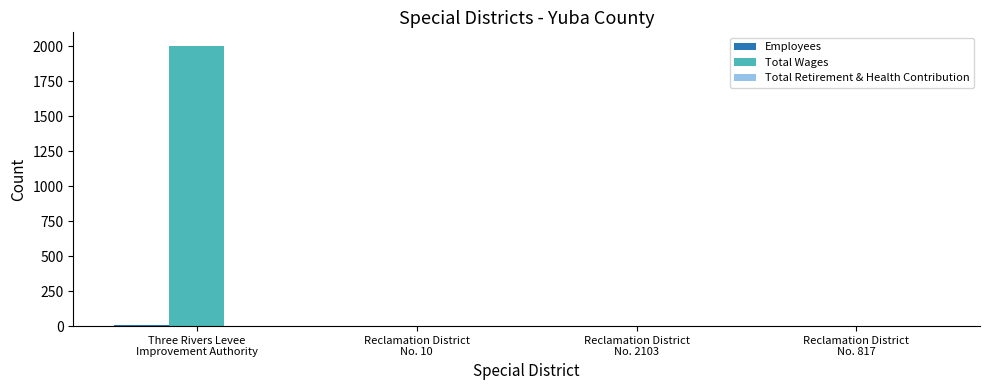

At which category is the sum across all series the highest?

Three Rivers Levee
Improvement Authority